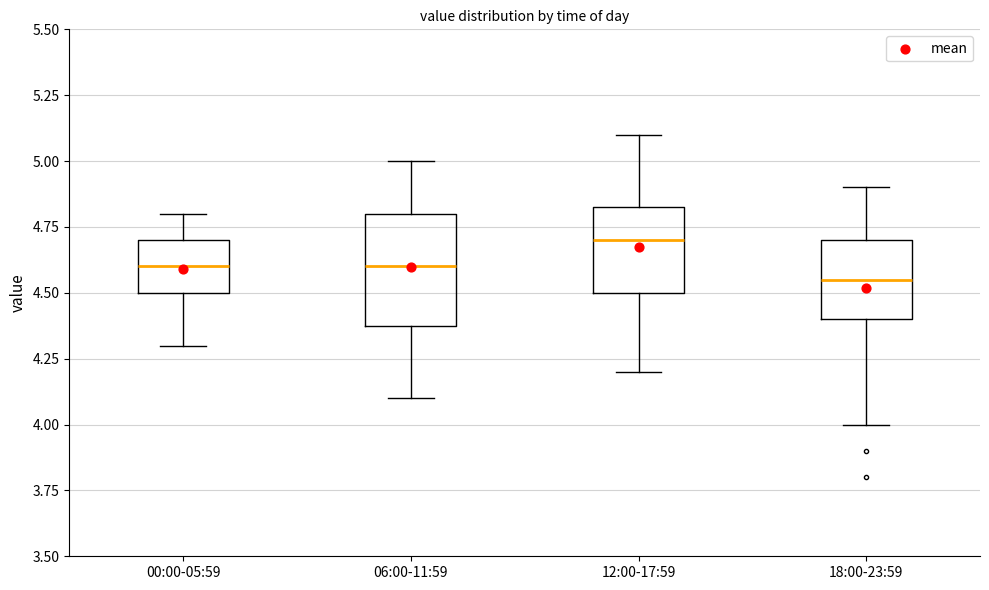

Which box is the tallest, from its lower edge to its upper edge?

06:00-11:59